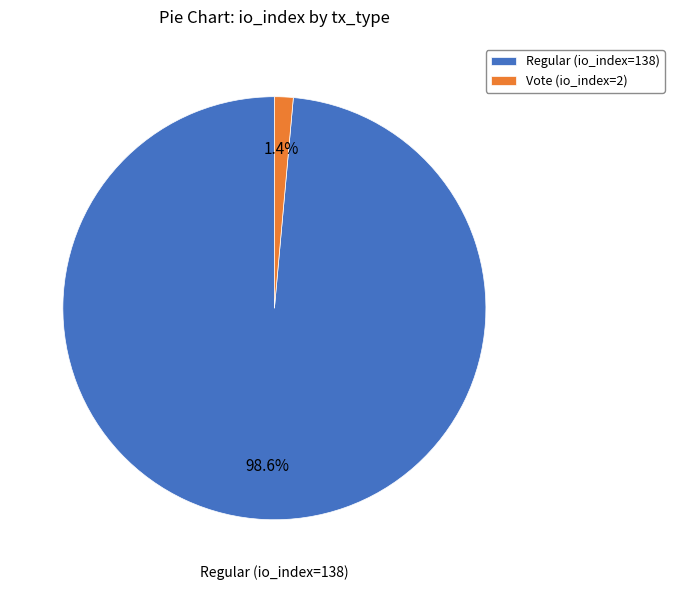

Which category accounts for the majority?

Regular (io_index=138)